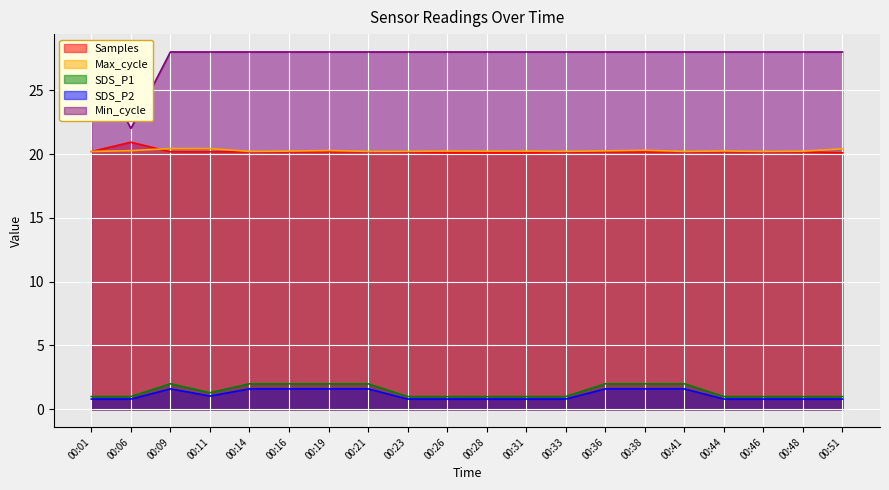

Where is the first local maximum for SDS_P1?

00:09